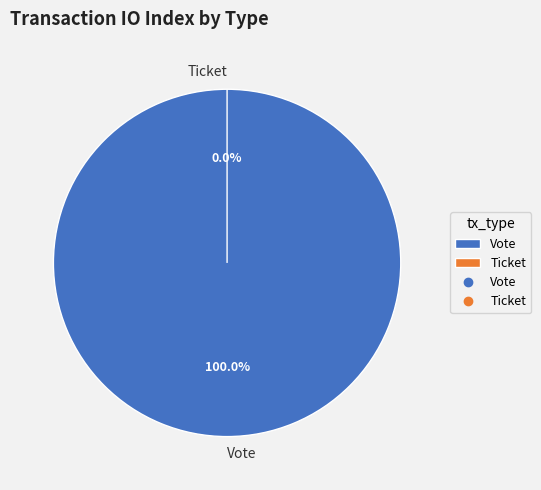

Rank the categories by value from lowest to highest.

Ticket, Vote